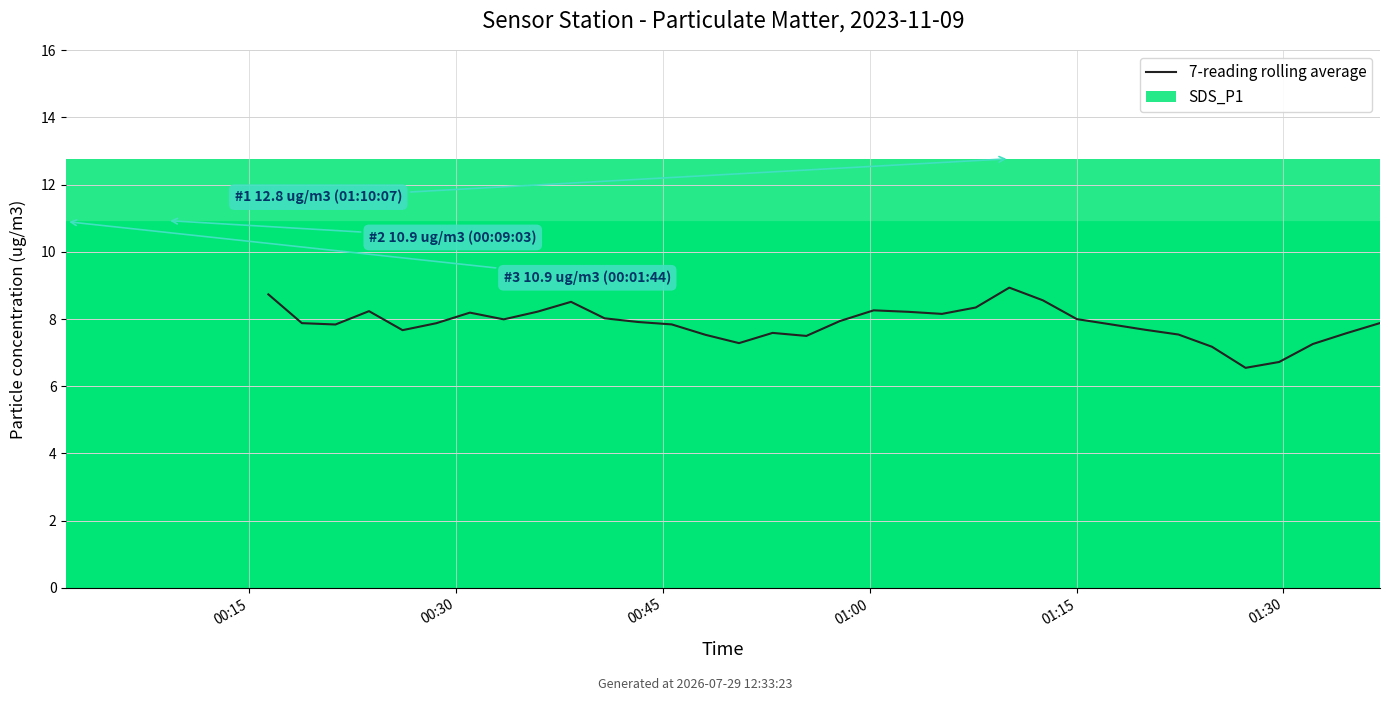

What is the sum of the values at 38 and 31?

16.9